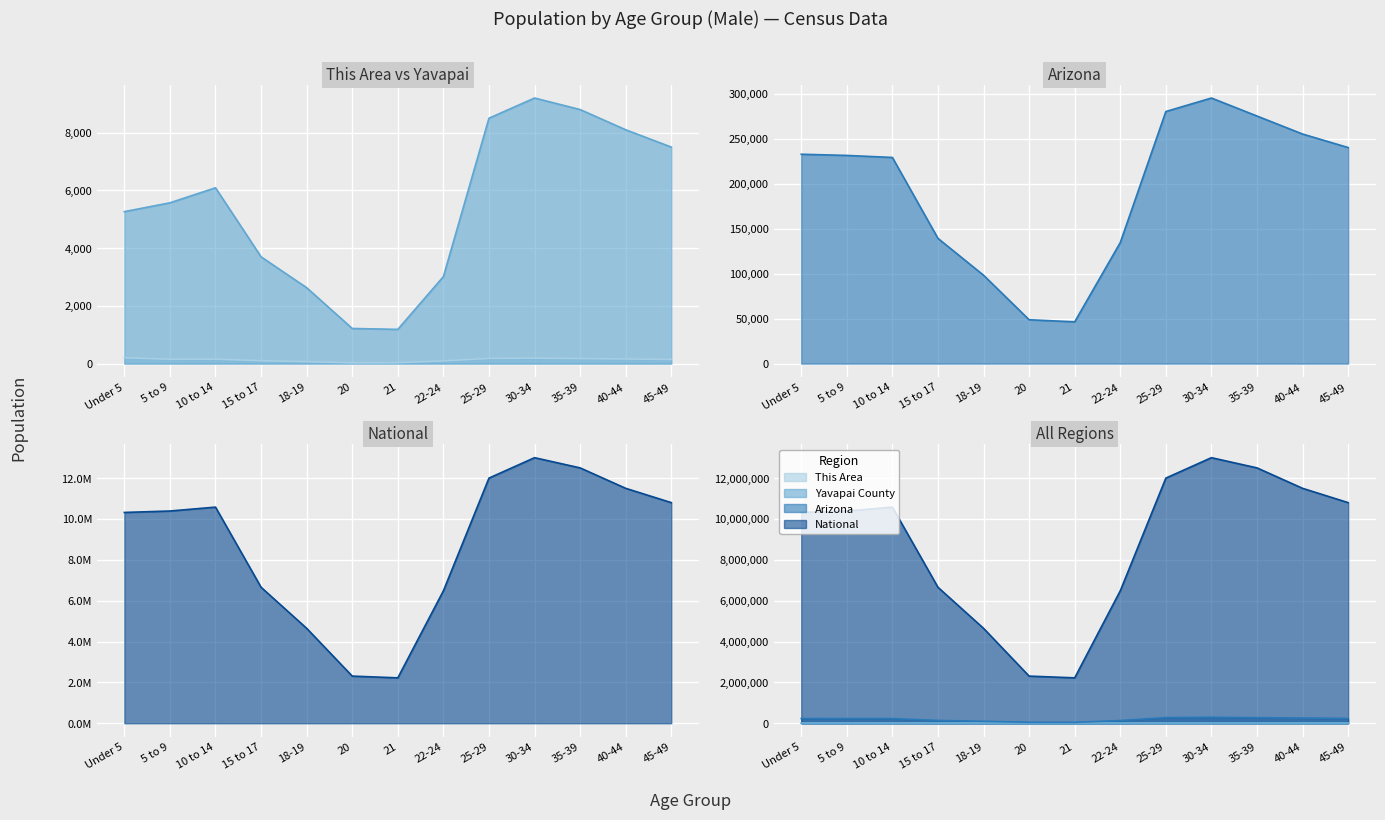

Which series has the largest total across all categories?

National